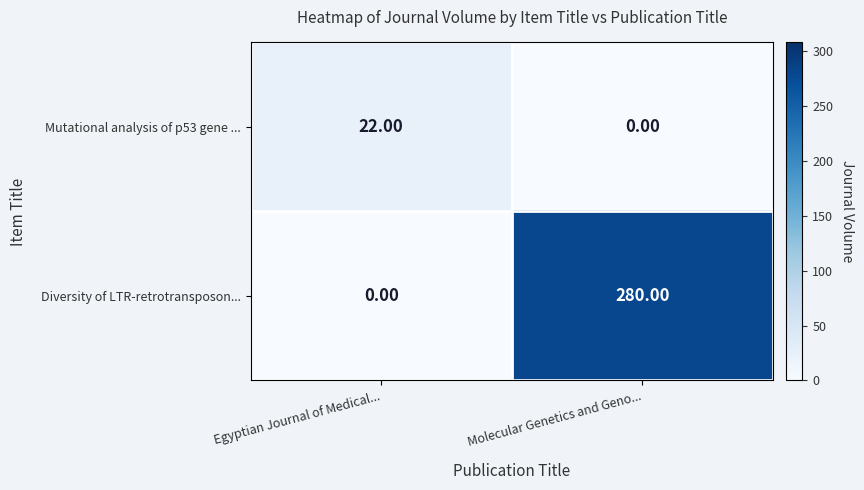

How many values in the Mutational analysis of p53 gene ... series are below 22?

1